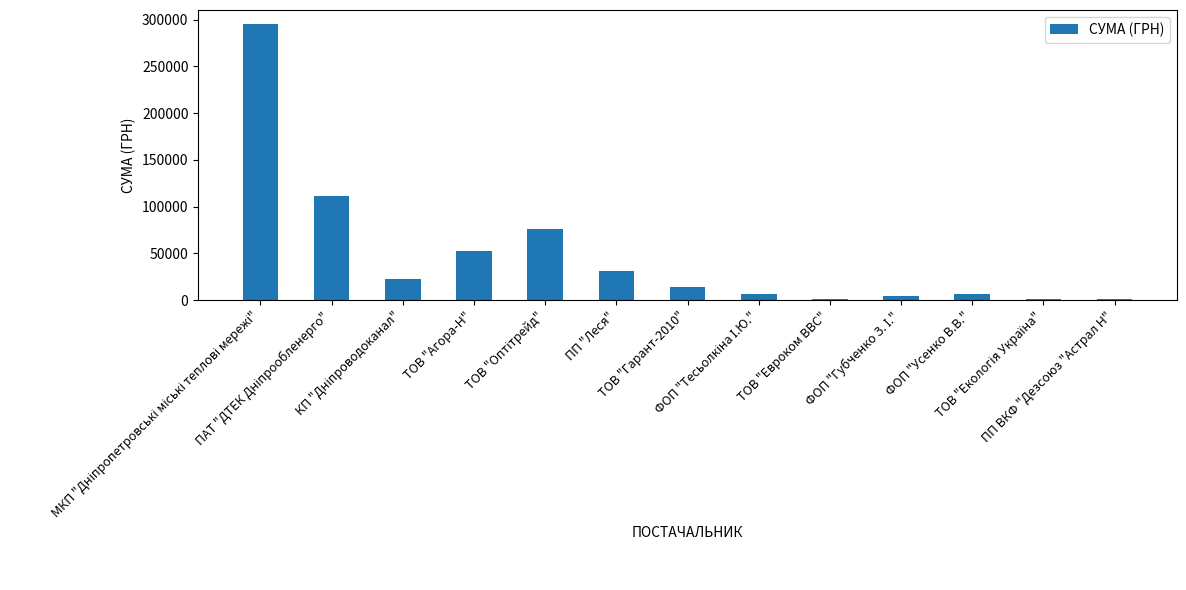

What is the greatest value displayed?

295638.6